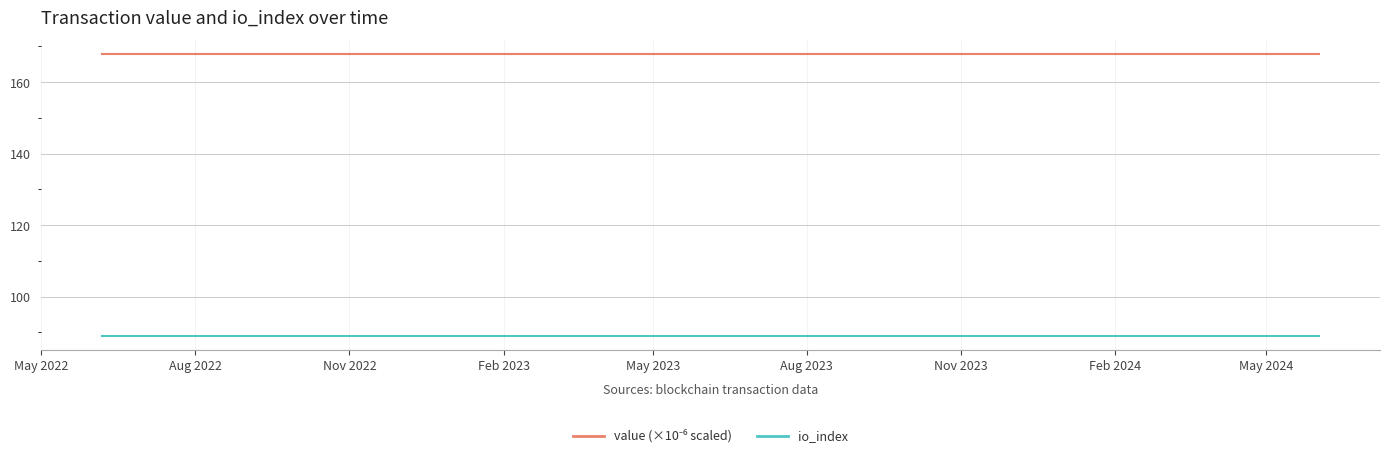

What is the maximum value shown in the chart?

167.8